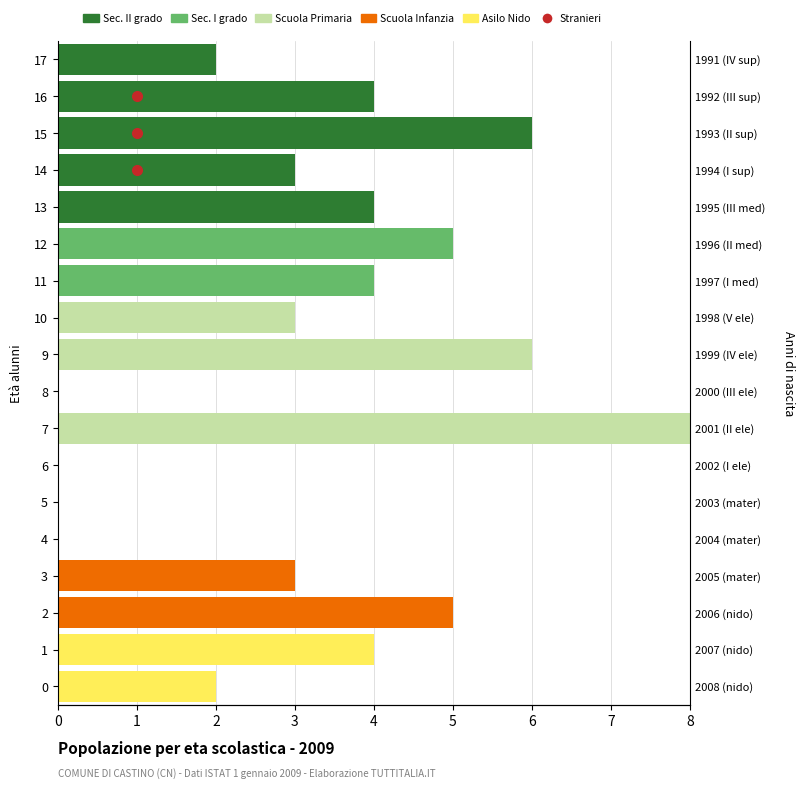

Which category has the lowest value in the Asilo Nido series?

2